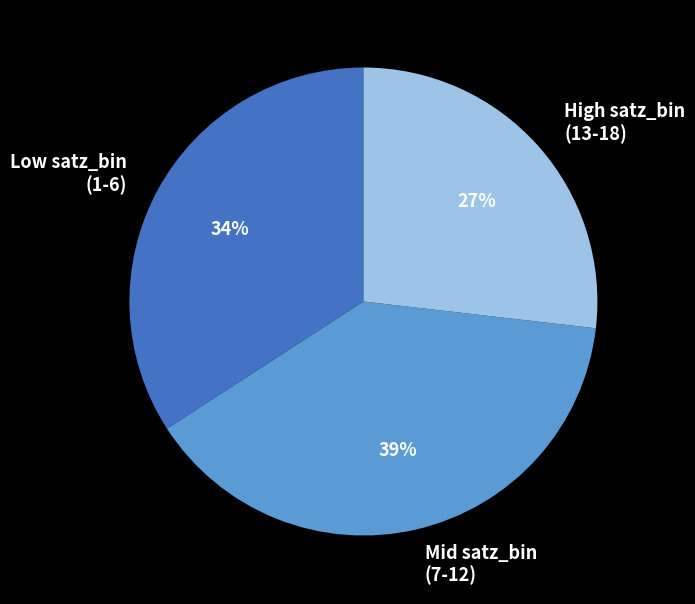

To the nearest percent, what percentage of the pie is Low satz_bin (1-6)?

34%